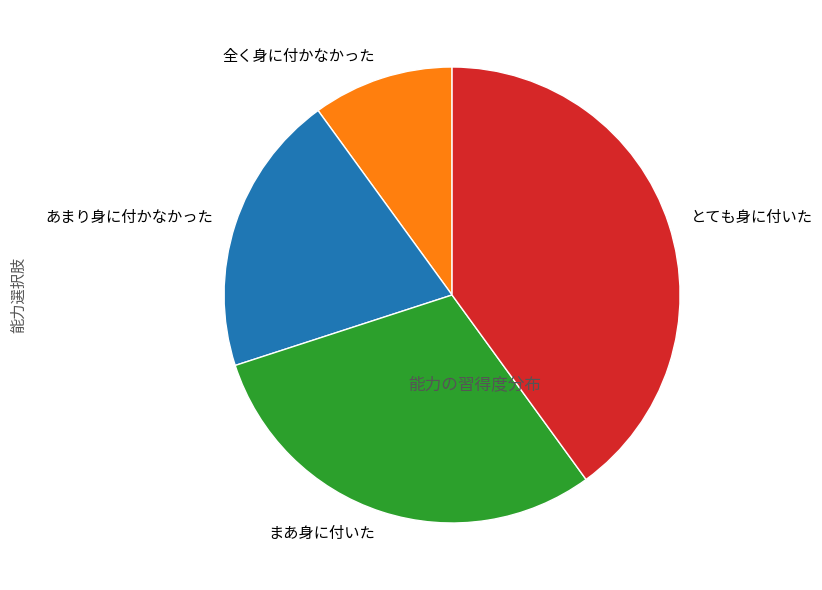

How many slices are in this pie chart?

4